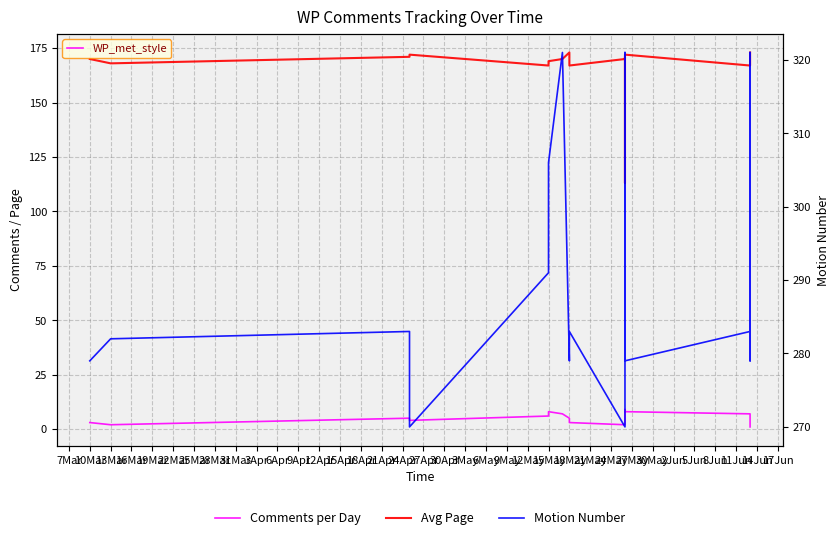

What is the sum of all Avg Page values?

3342